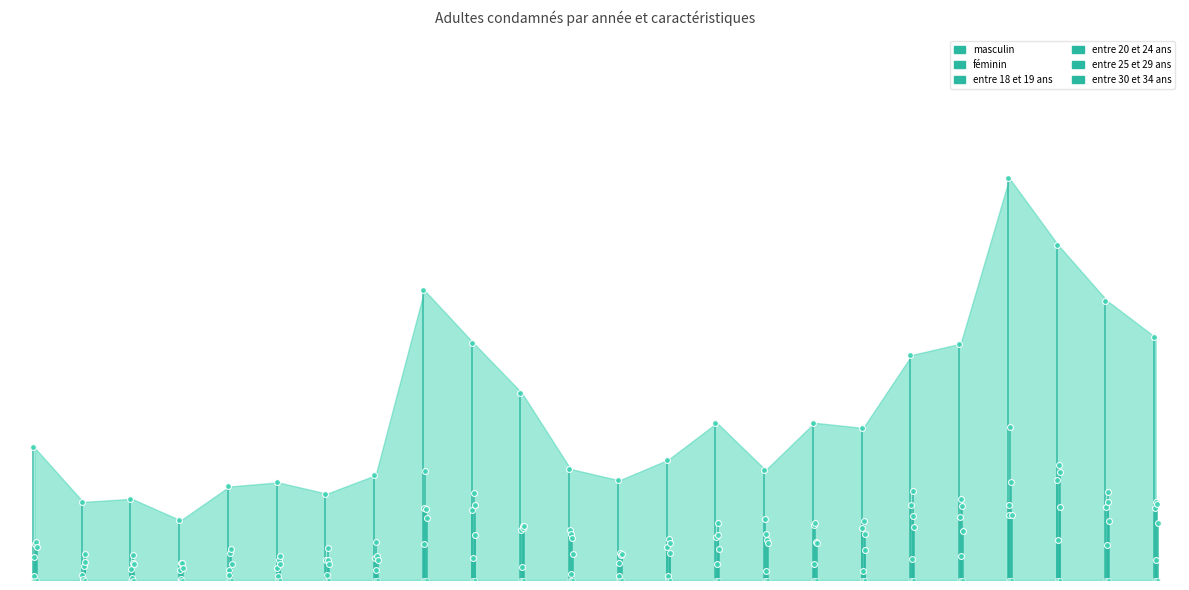

At how many categories does at least one series exceed 0?

24